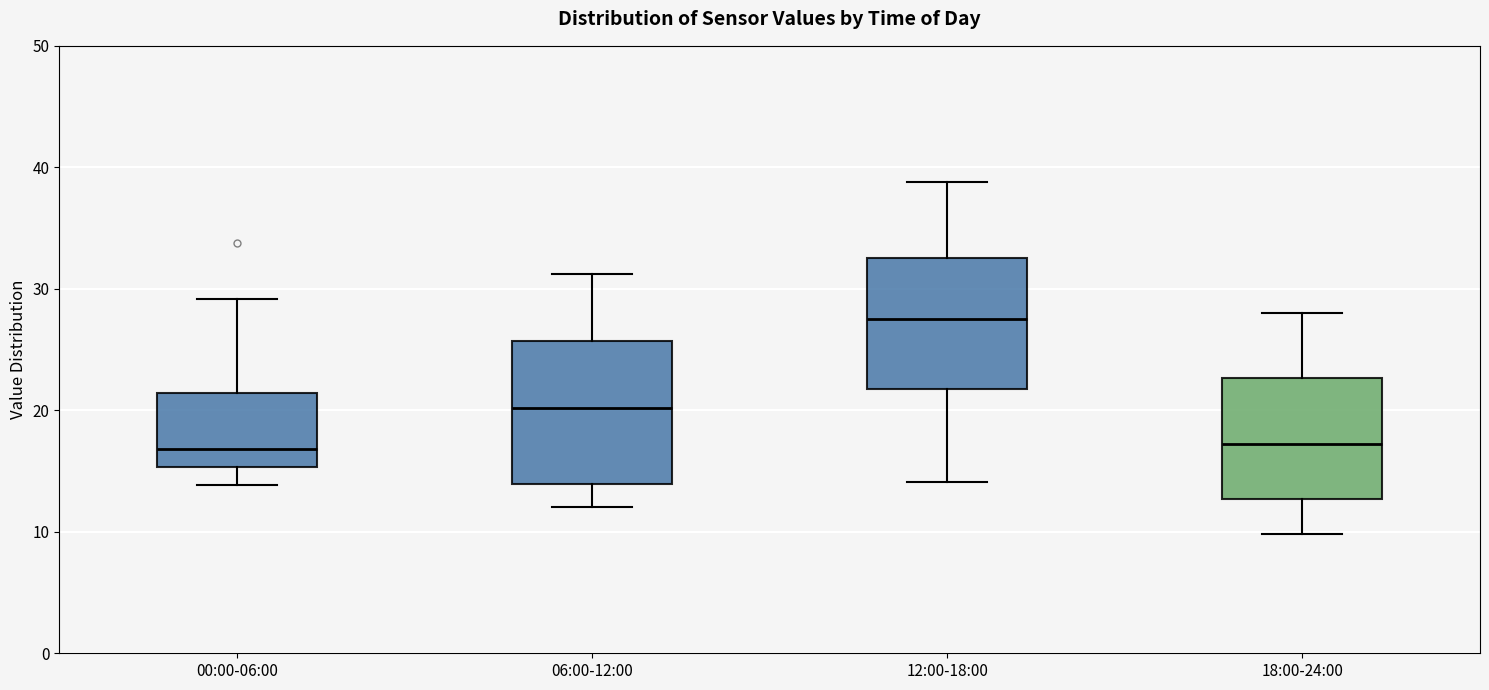

Where does the median line of the box for 06:00-12:00 sit on the y-axis? The values are not printed on the chart, so give them approximately, as read against the axis.

20